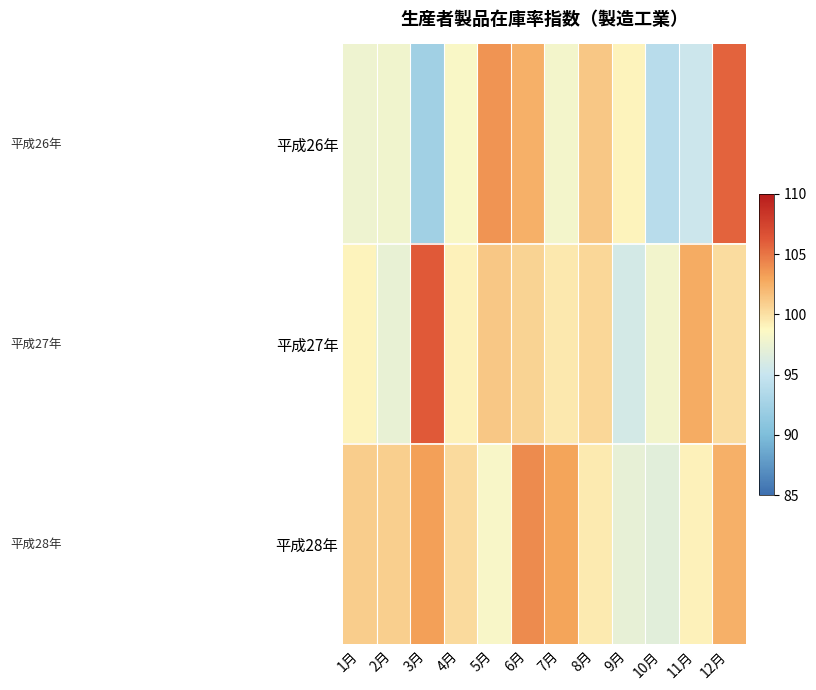

At which category does the chart reach its peak across all series?

3月